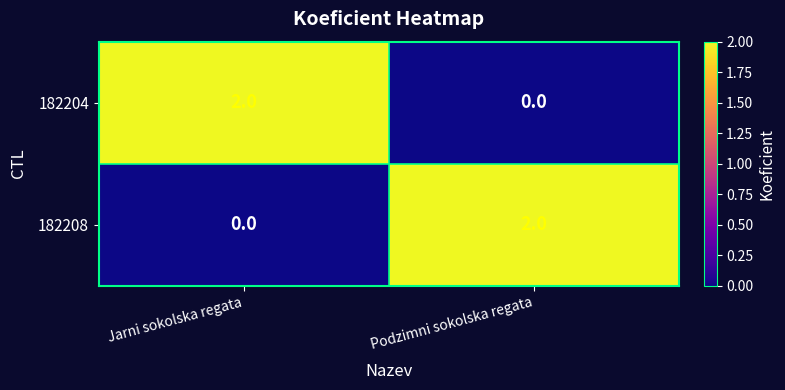

Rank the series at Podzimni sokolska regata from highest to lowest value.

182208, 182204